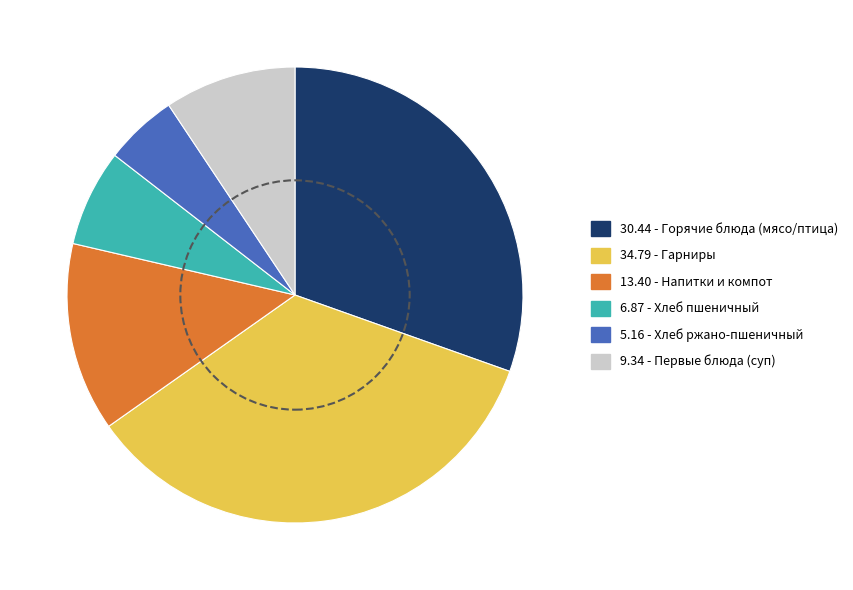

Is there a majority slice in this chart?

No